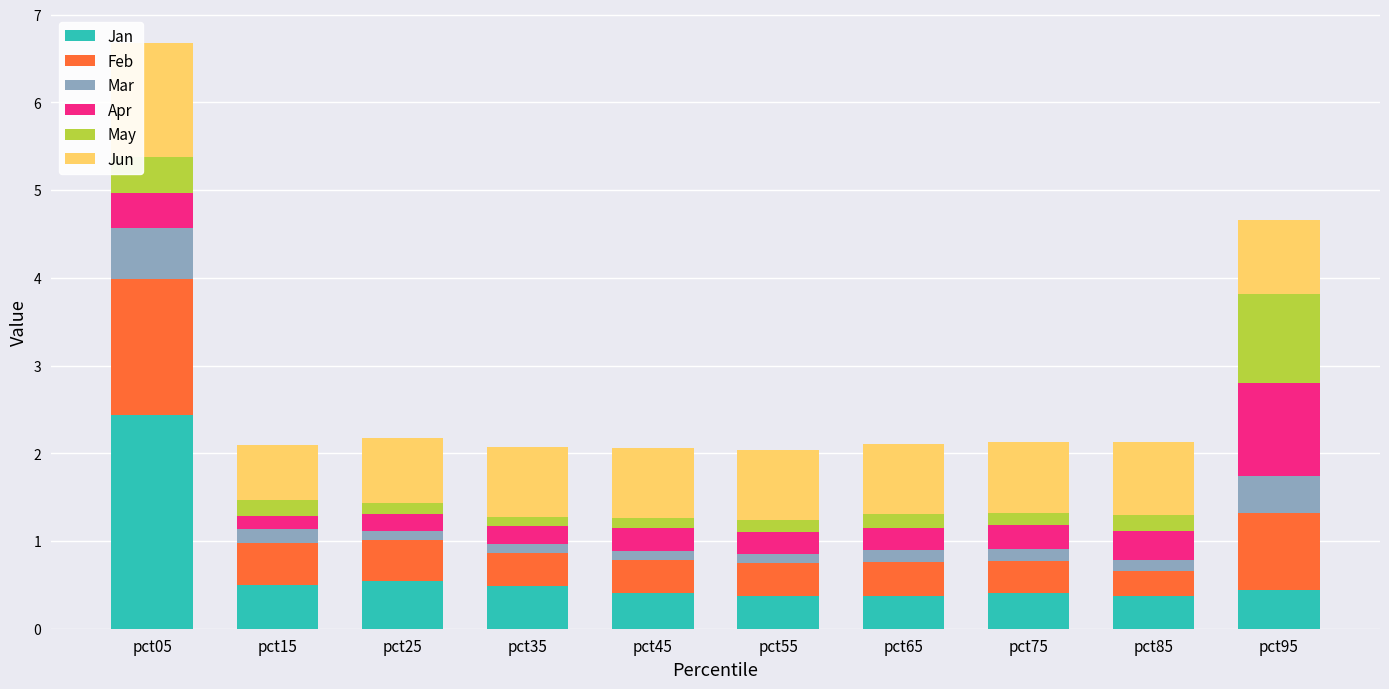

How many data points does each series have?

10